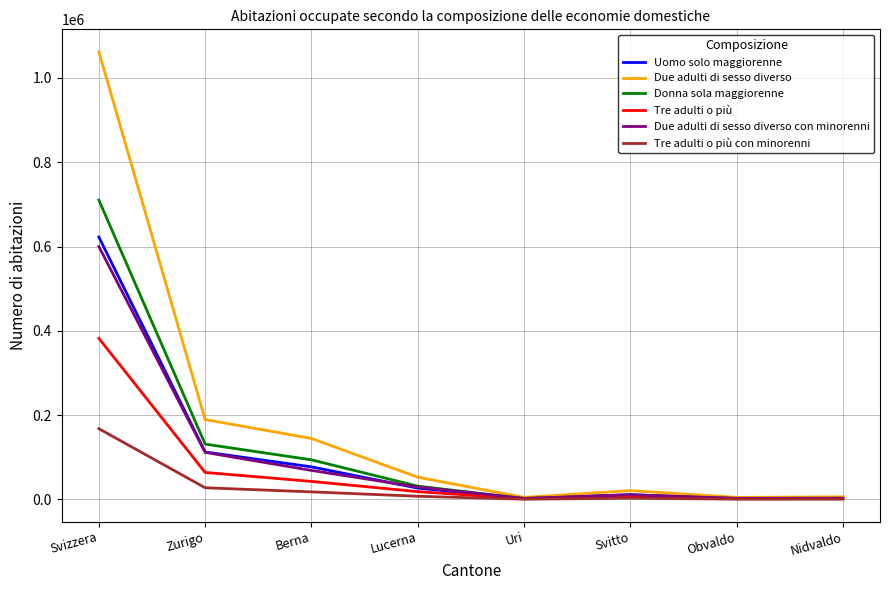

At which label does Due adulti di sesso diverso con minorenni first exceed 29596?

Svizzera